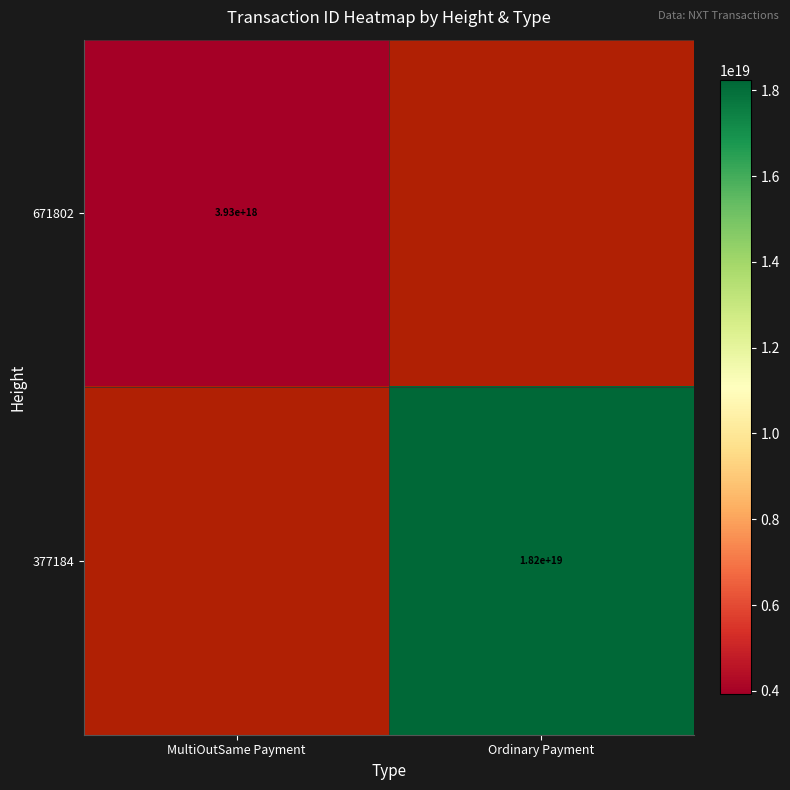

List the series in order of their peak value, lowest first.

671802, 377184